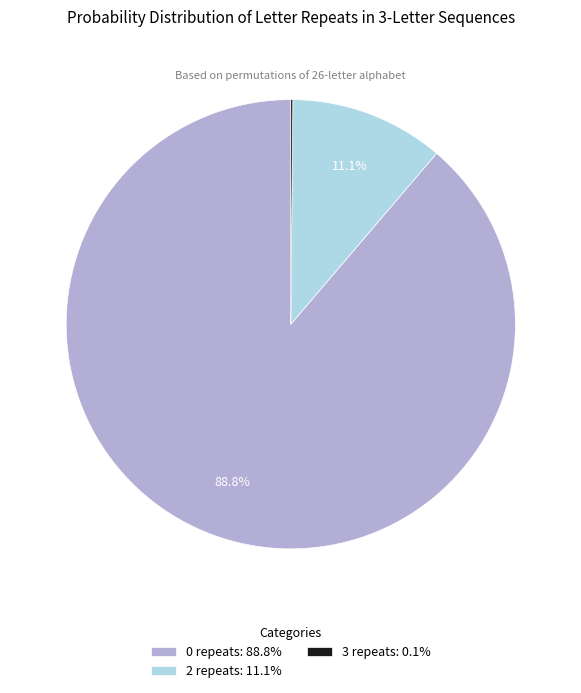

What portion of the pie excludes 2 repeats: 11.1%?

88.9%